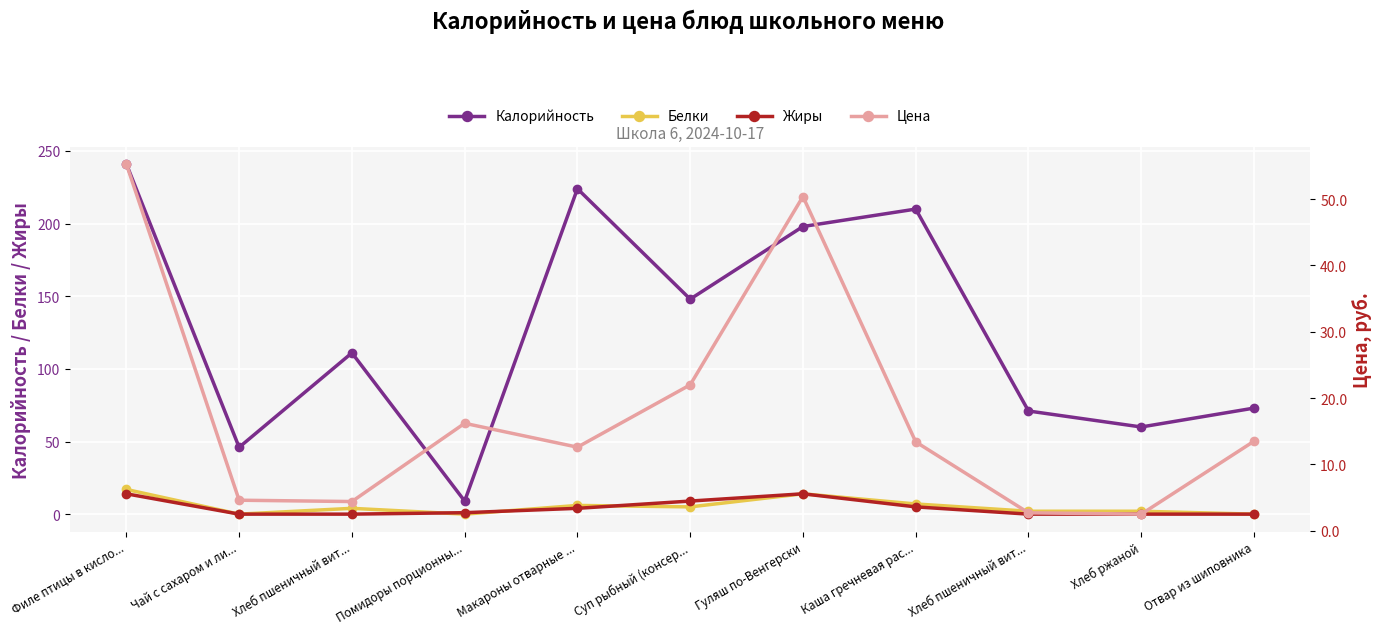

In Белки, how many points are higher than both neighbors (excluding endpoints)?

3